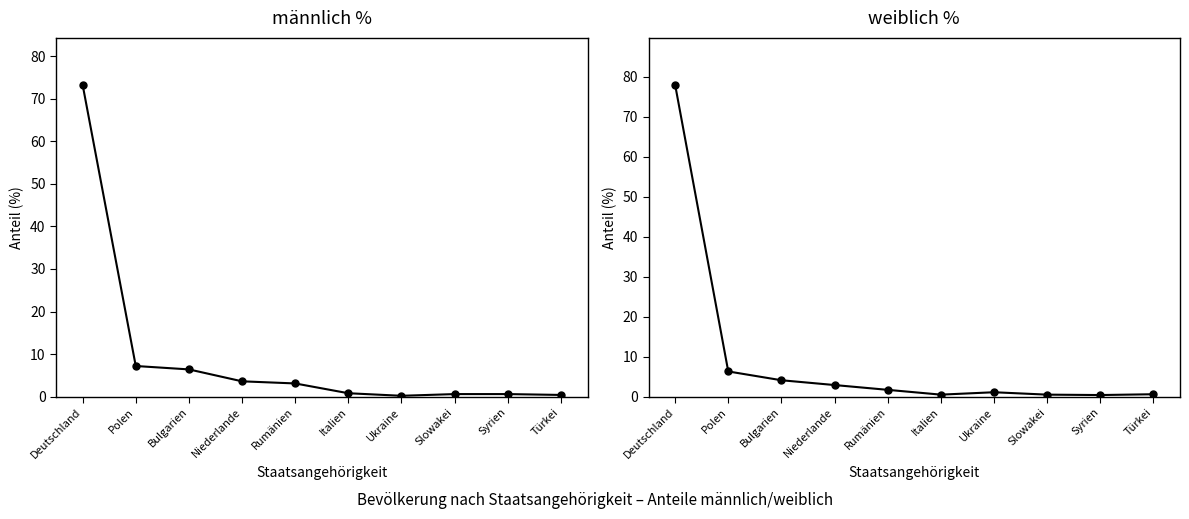

How many distinct data groups are displayed?

2